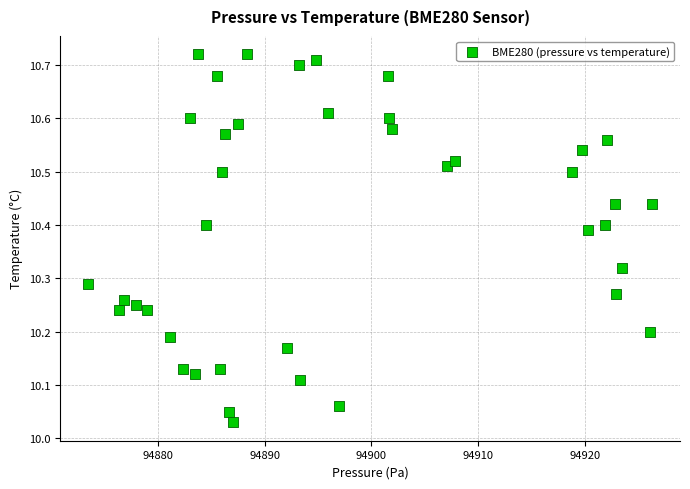

What is the range of Y values (max minus min)?

0.7